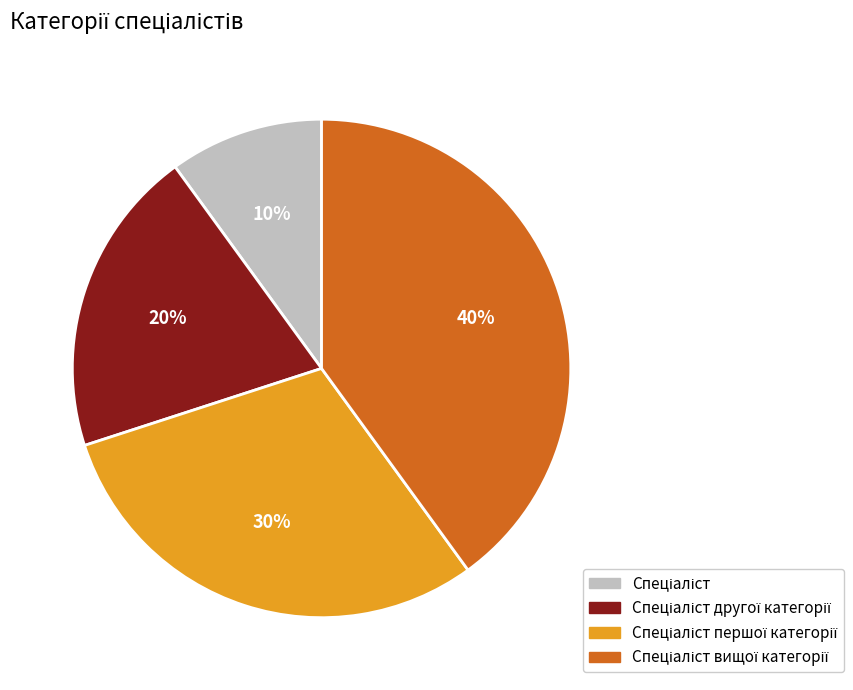

Does any single category account for the majority?

No